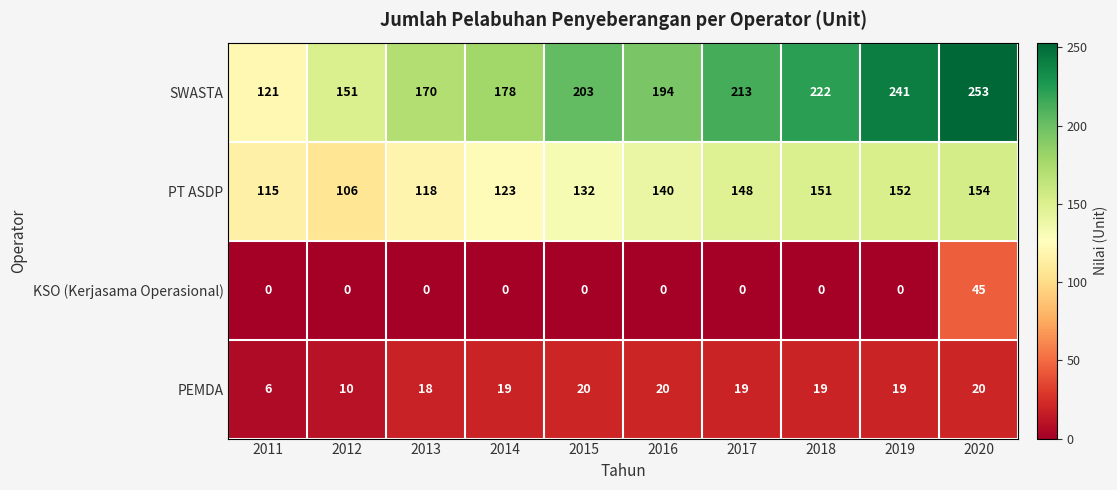

At which label does SWASTA reach its minimum?

2011